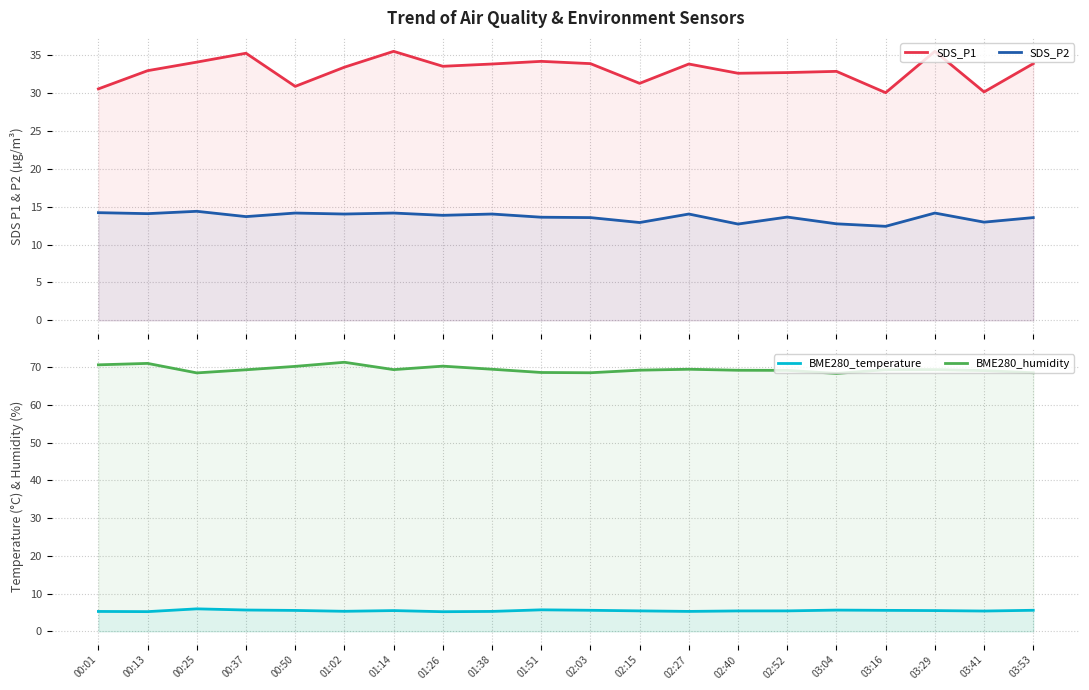

True or false: BME280_temperature has more than 0 interior local peaks.

True